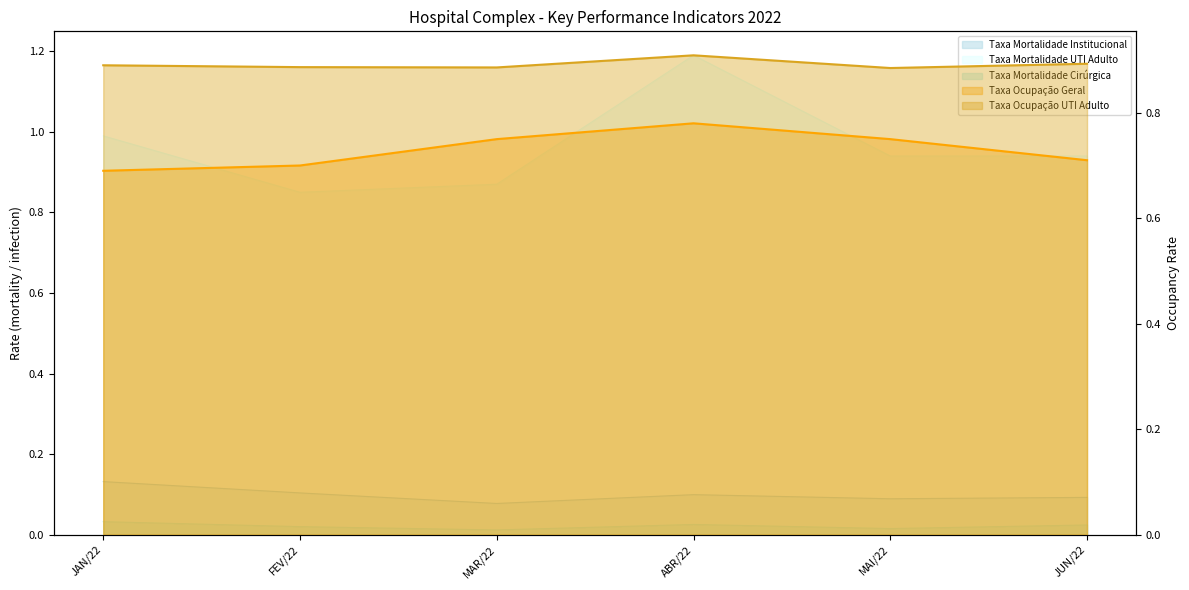

The Taxa Ocupação Geral series shows 0.8 at MAR/22. True or false?

True